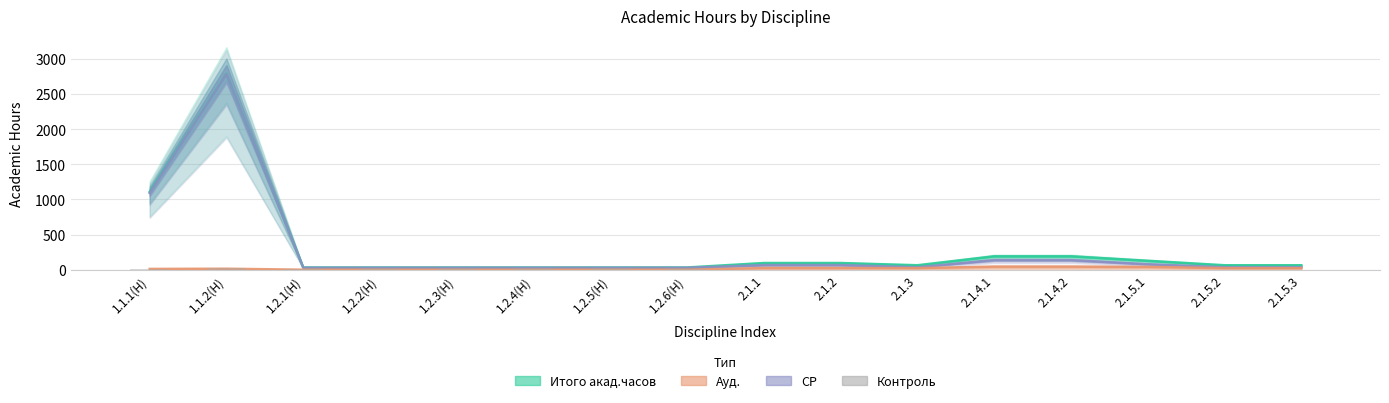

What is the label of the 1st bar from the left?

1.1.1(Н)